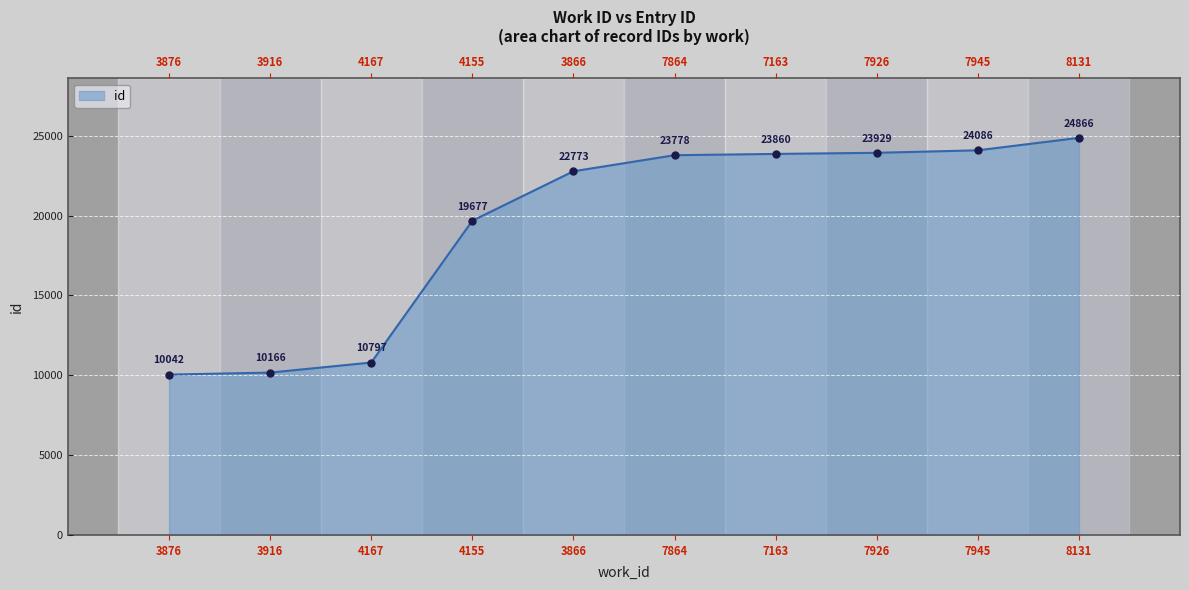

True or false: there are more than 0 points higher than both neighbors.

False